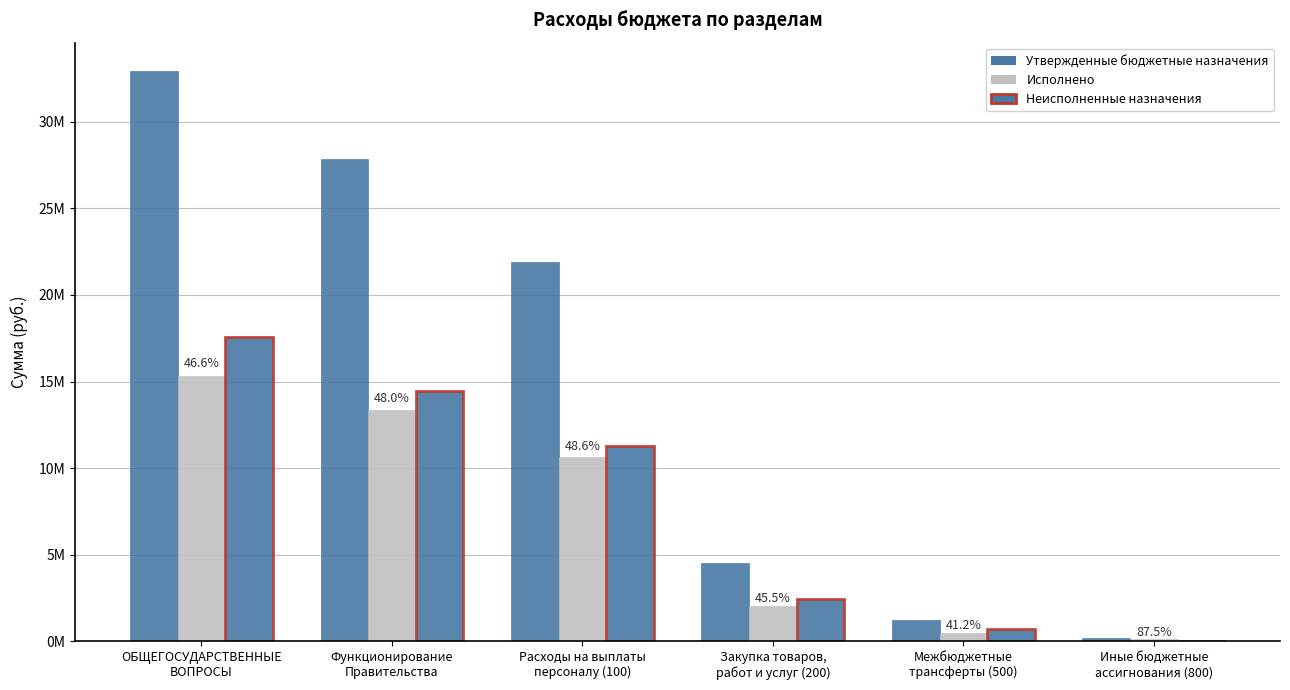

Reading right to left, list all the values displayed in this chart.

Утвержденные бюджетные назначения: Иные бюджетные
ассигнования (800)=185800.0	Межбюджетные
трансферты (500)=1232200.0	Закупка товаров,
работ и услуг (200)=4530250.0	Расходы на выплаты
персоналу (100)=21908300.0	Функционирование
Правительства=27856550.0	ОБЩЕГОСУДАРСТВЕННЫЕ
ВОПРОСЫ=32915305.0
Исполнено: Иные бюджетные
ассигнования (800)=162568.0	Межбюджетные
трансферты (500)=507791.1	Закупка товаров,
работ и услуг (200)=2062820.9	Расходы на выплаты
персоналу (100)=10642922.4	Функционирование
Правительства=13376102.4	ОБЩЕГОСУДАРСТВЕННЫЕ
ВОПРОСЫ=15326352.9
Неисполненные назначения: Иные бюджетные
ассигнования (800)=23232.0	Межбюджетные
трансферты (500)=724408.9	Закупка товаров,
работ и услуг (200)=2467429.1	Расходы на выплаты
персоналу (100)=11265377.6	Функционирование
Правительства=14480447.6	ОБЩЕГОСУДАРСТВЕННЫЕ
ВОПРОСЫ=17588952.1